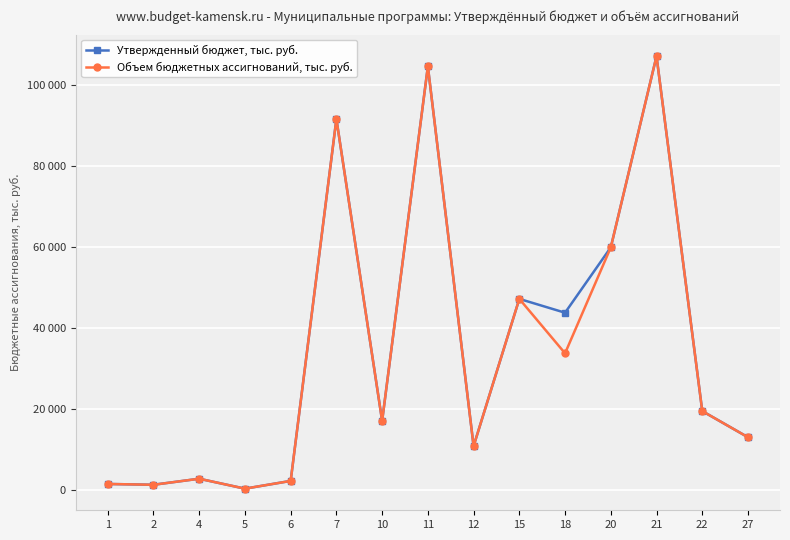

Is the value of Объем бюджетных ассигнований, тыс. руб. at 4 greater than the value of Утвержденный бюджет, тыс. руб. at 21?

No